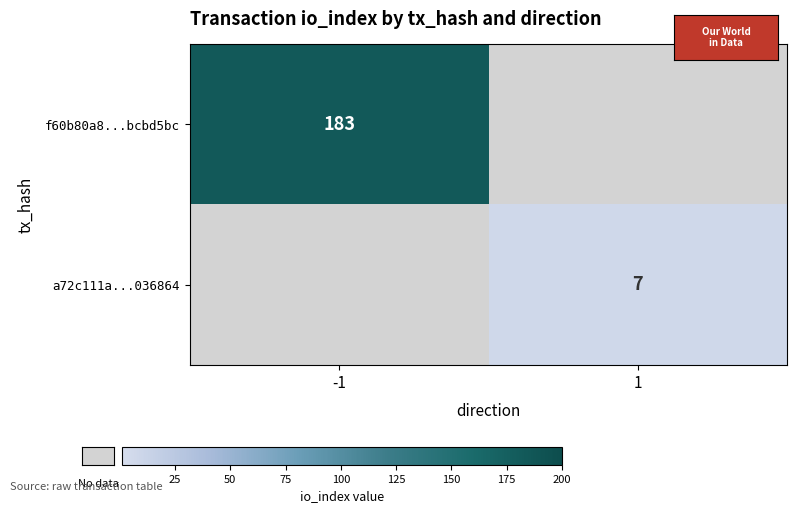

What is the smallest value displayed?

7.0